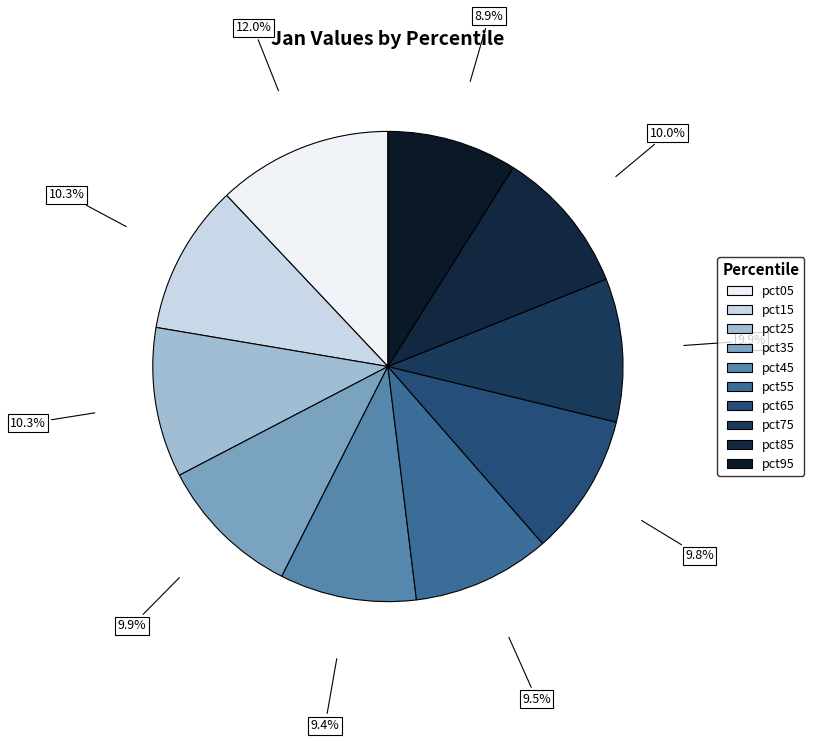

How many segments does this pie chart have?

10